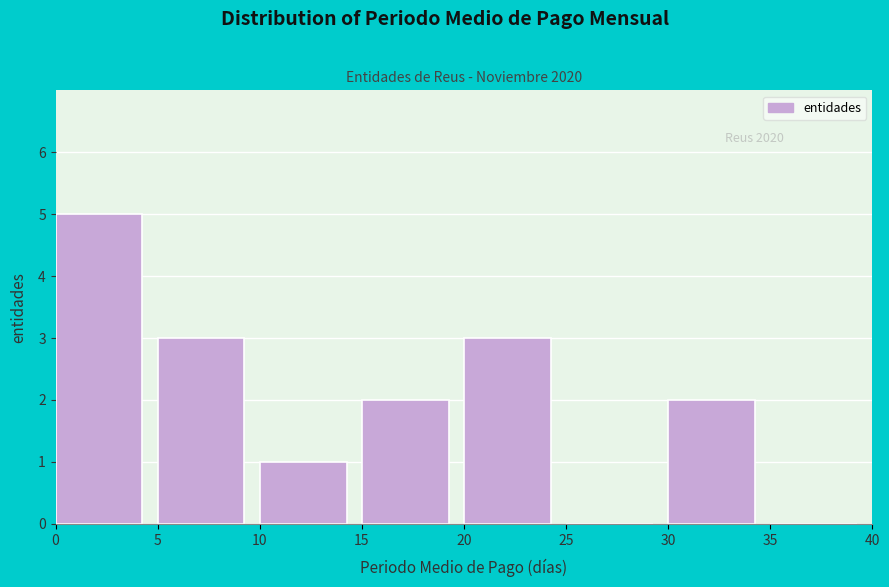

Over which range of the x-axis is the bar tallest?

0 to 5